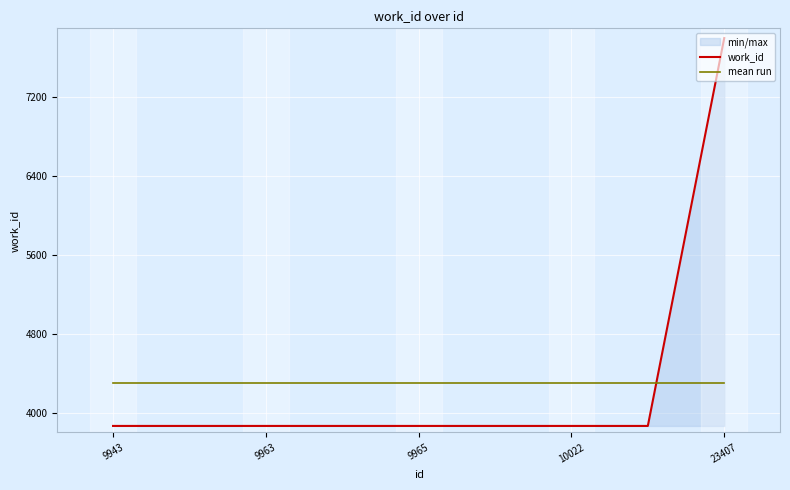

True or false: mean run has more than 0 interior local peaks.

False